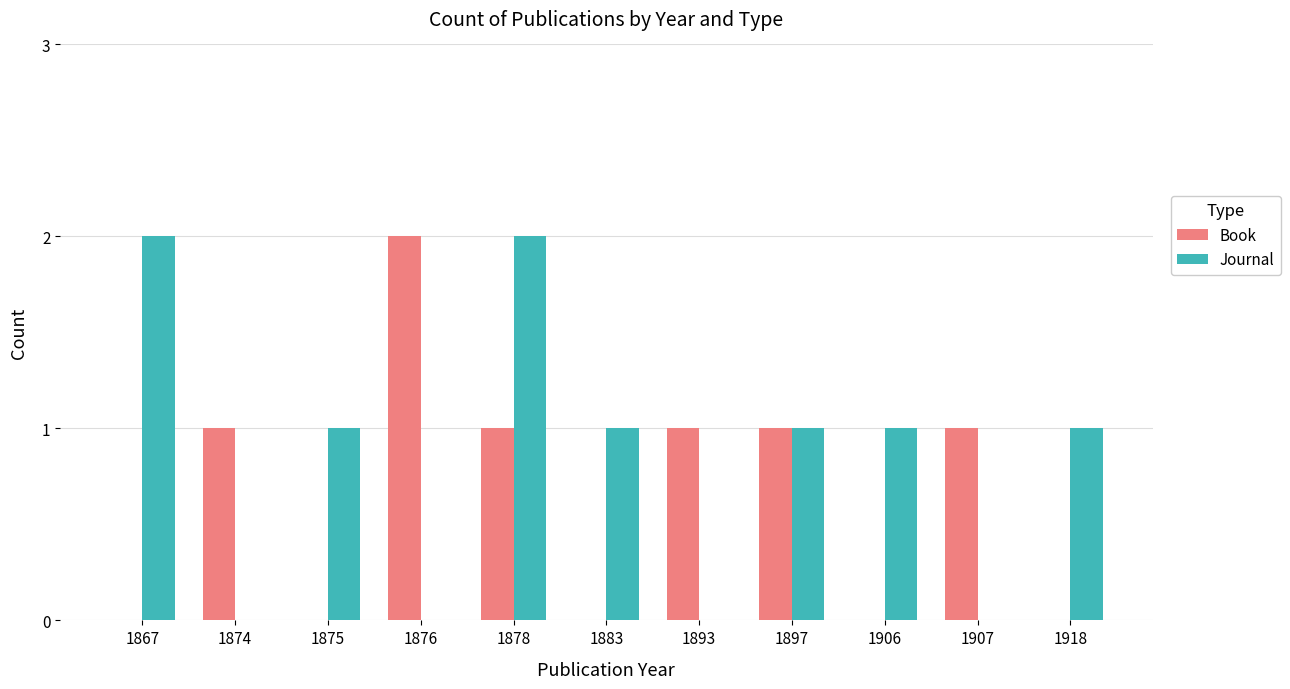

What are all the series names shown in the legend?

Book, Journal